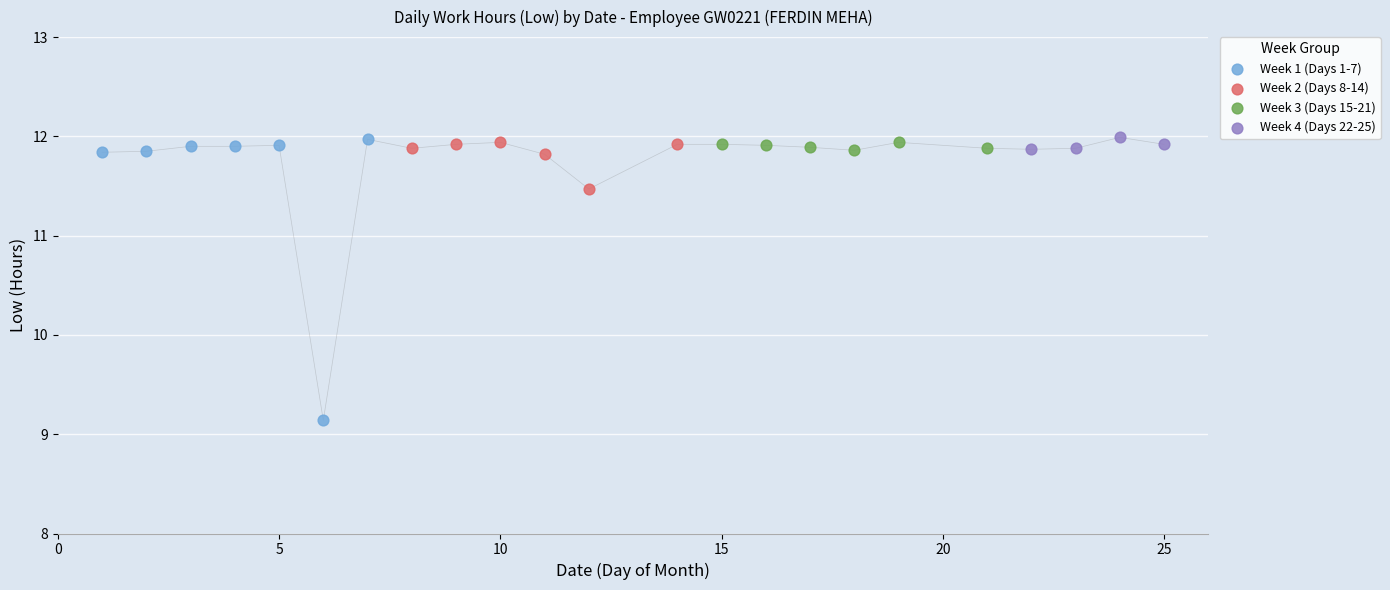

Which series contains the lowest Y value?

Week 1 (Days 1-7)